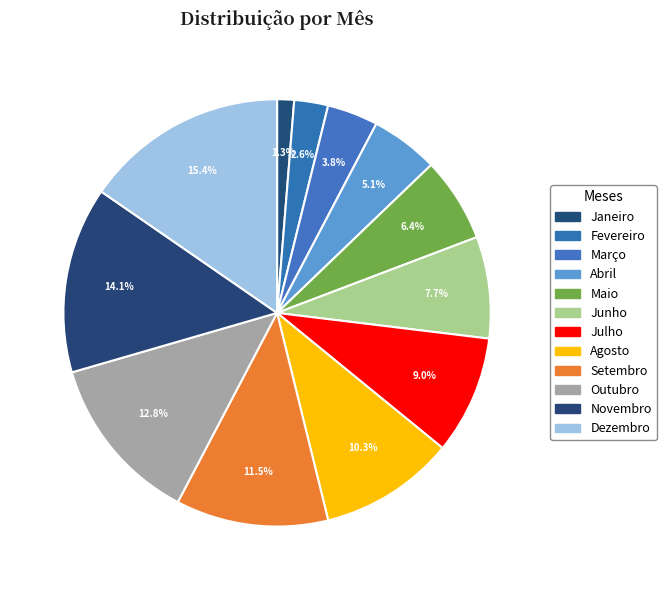

How many segments does this pie chart have?

12